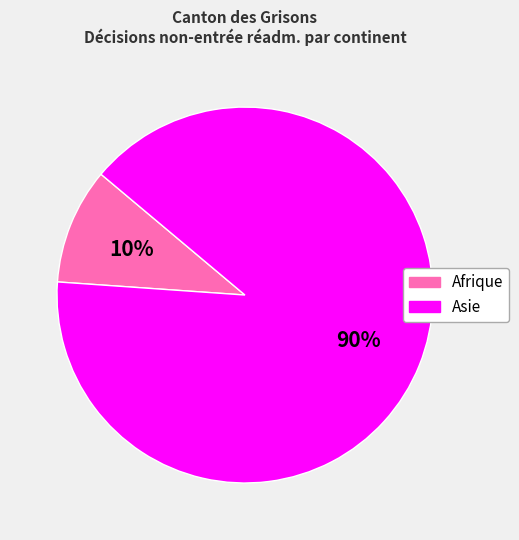

How many slices are in this pie chart?

2